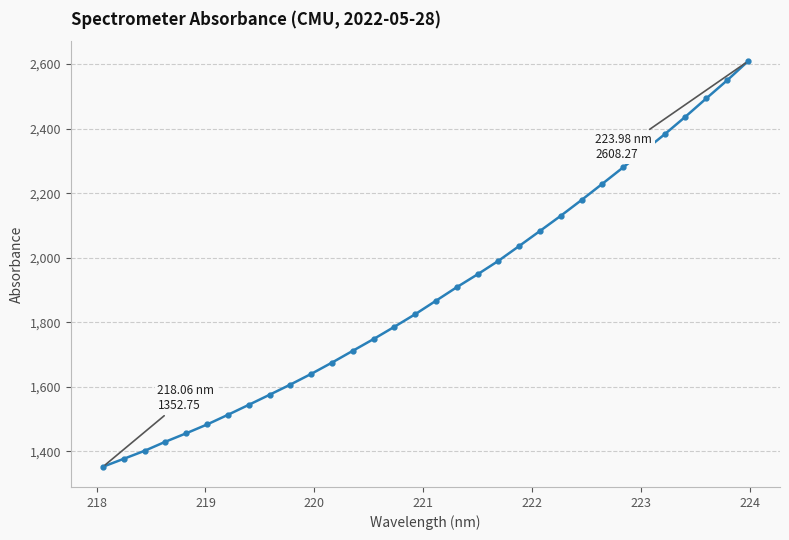

What is the smallest value displayed?

1352.8